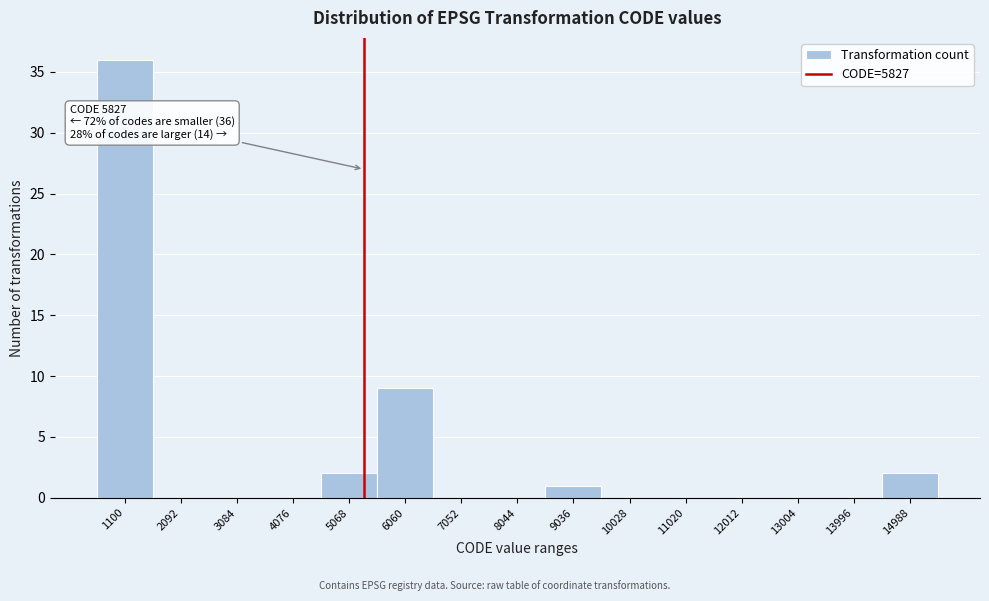

Reading left to right, extract all data points from this chart.

1100=36	2092=0	3084=0	4076=0	5068=2	6060=9	7052=0	8044=0	9036=1	10028=0	11020=0	12012=0	13004=0	13996=0	14988=2